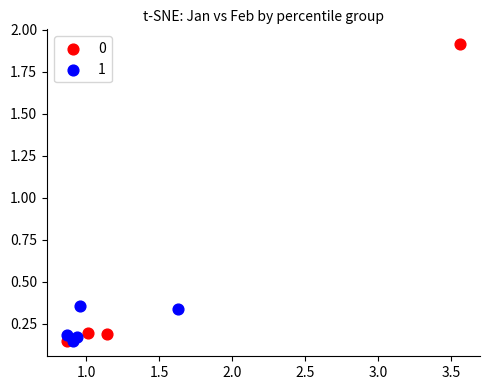

What are all the series names shown in the legend?

0, 1